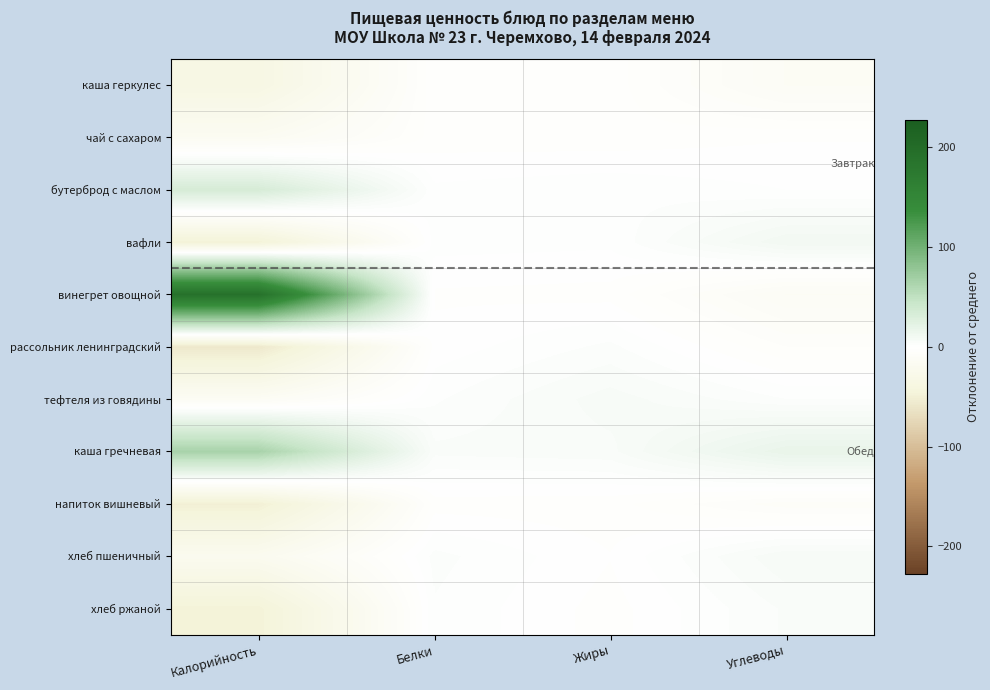

Rank the series by their maximum value, from highest to lowest.

винегрет овощной, каша гречневая, бутерброд с маслом, вафли, хлеб пшеничный, тефтеля из говядины, хлеб ржаной, рассольник ленинградский, чай с сахаром, каша геркулес, напиток вишневый